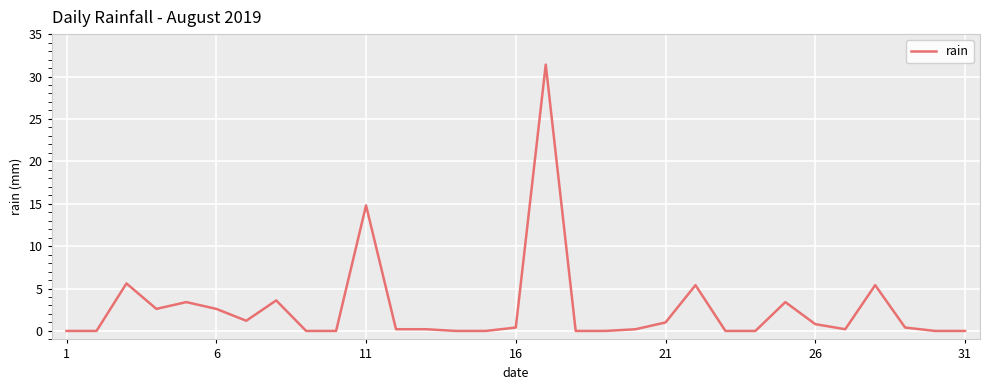

What is the greatest value displayed?

31.4